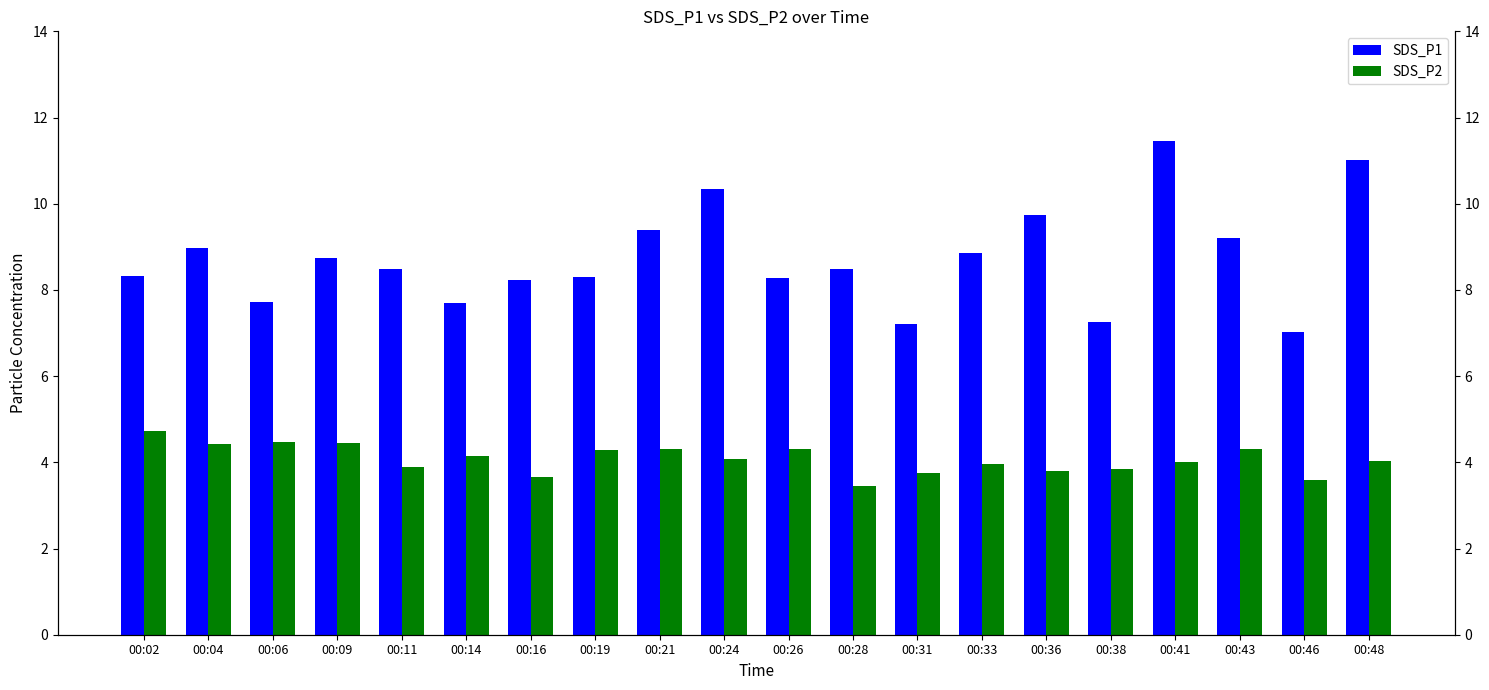

The value of SDS_P2 at 00:16 is 5.0. True or false?

False